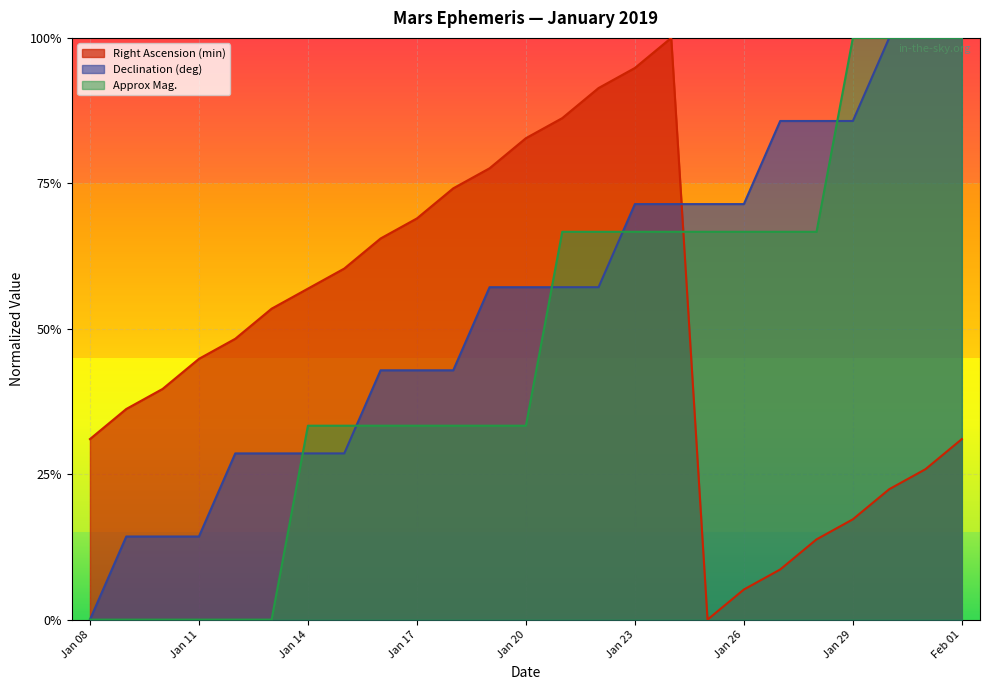

Does the chart display data point markers on the line(s)?

No